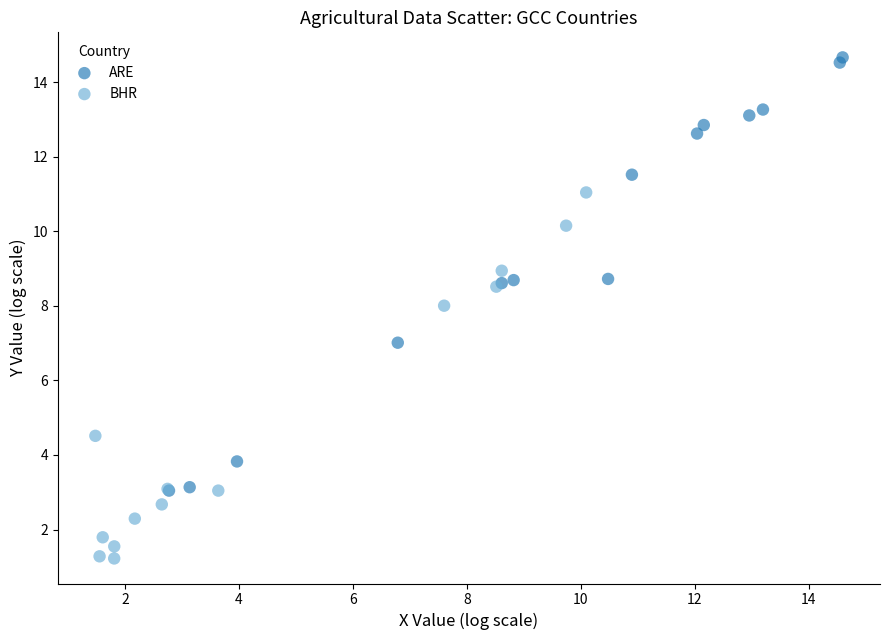

Which series contains the lowest Y value?

BHR